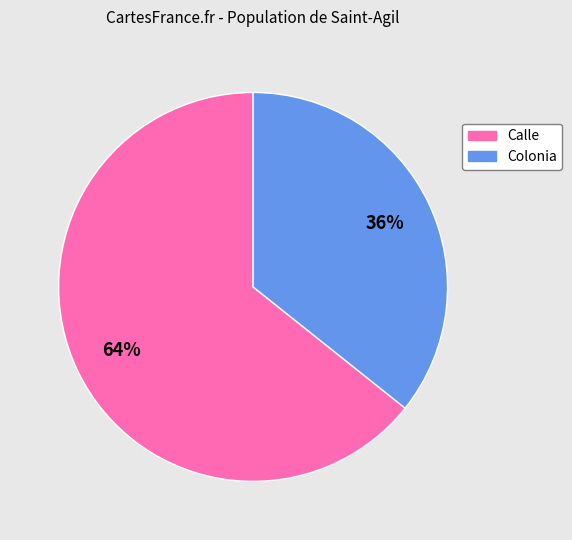

To the nearest percent, what percentage of the pie is Calle?

64%